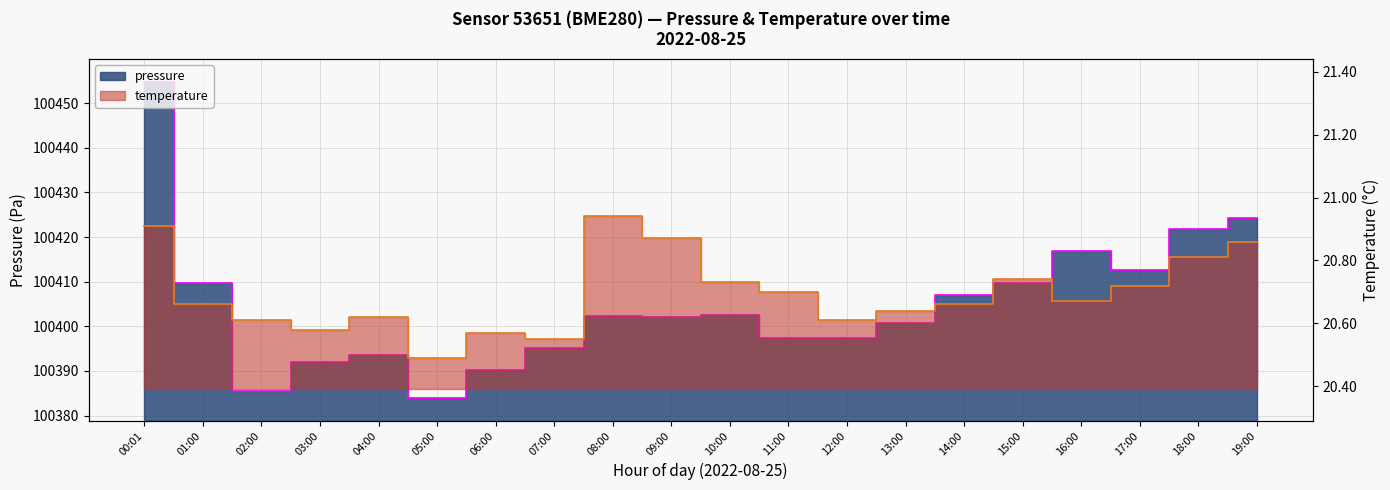

Between 11:00 and 18:00, which series saw the biggest shift?

pressure